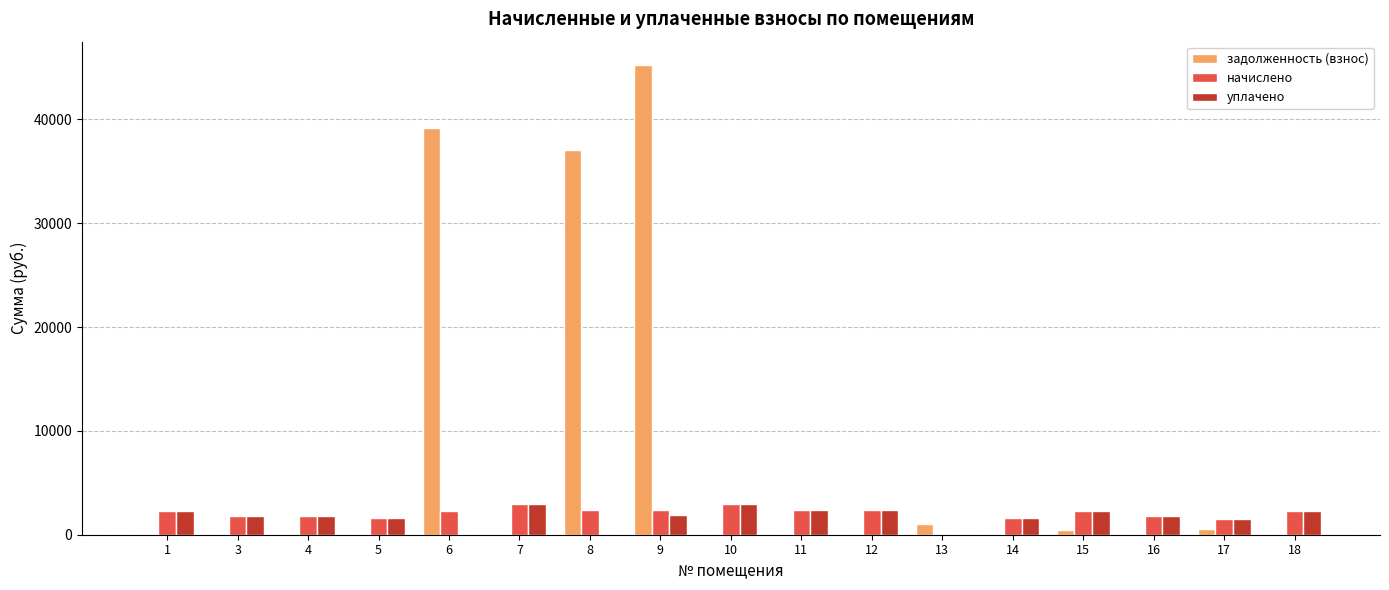

What is the sum of the начислено values at 4 and 6?

4047.3